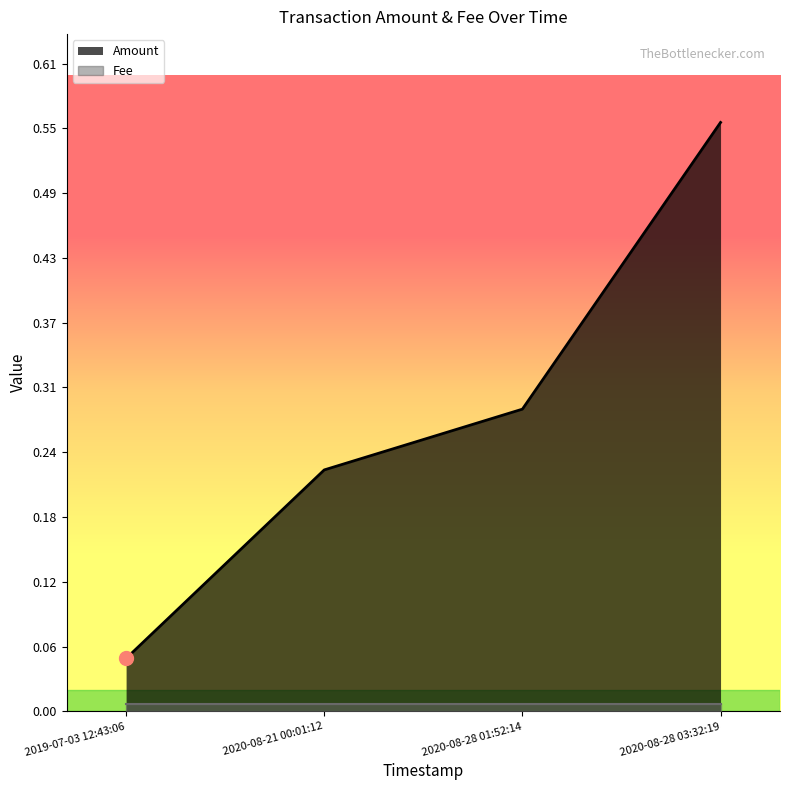

The chart shows a value of 0.0 at 2019-07-03 12:43:06. True or false?

False